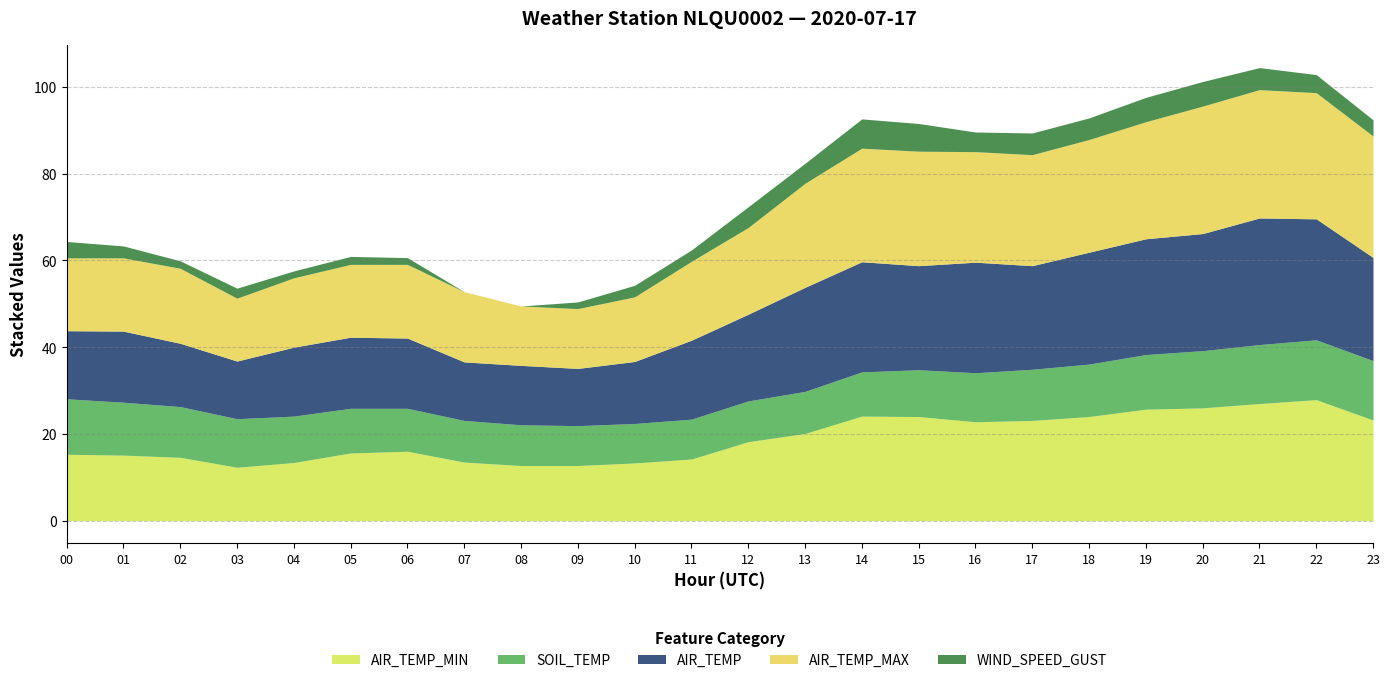

How many lines are shown in the chart?

5